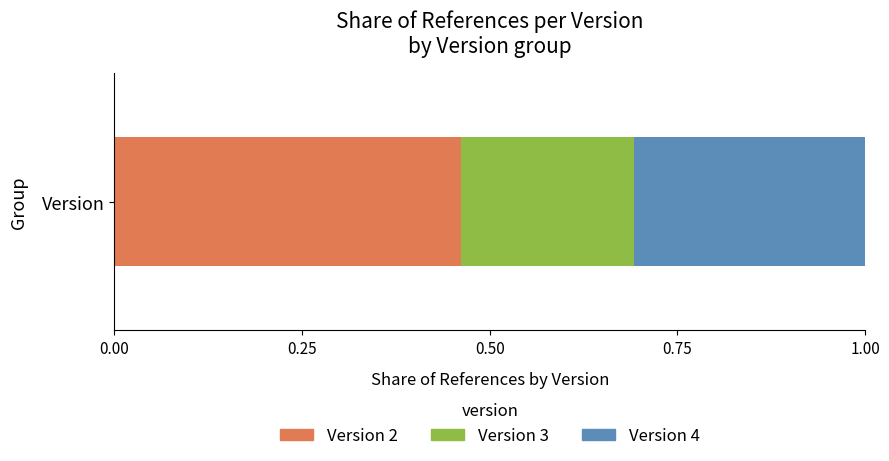

Is it true that Version 2 equals 0.2 at Version?

False